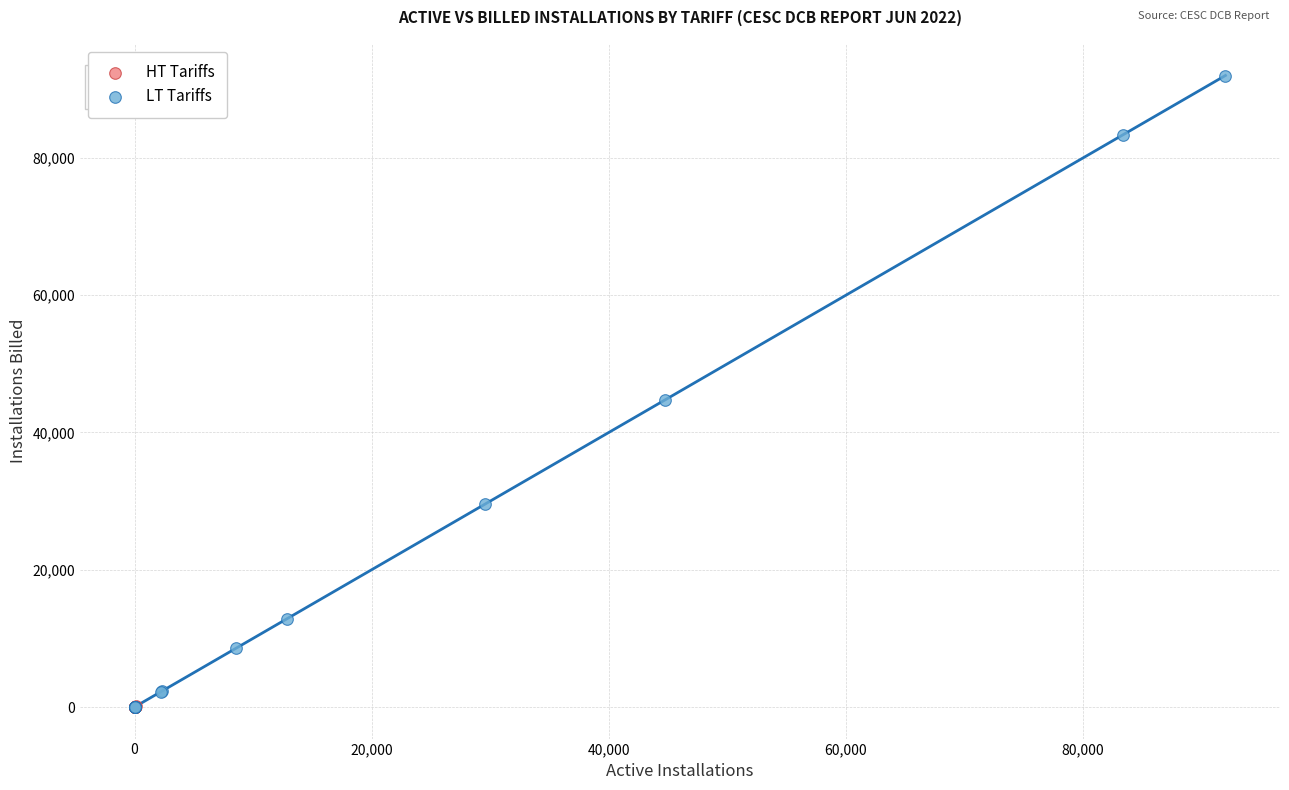

Which series has the largest Y range (max minus min)?

LT Tariffs